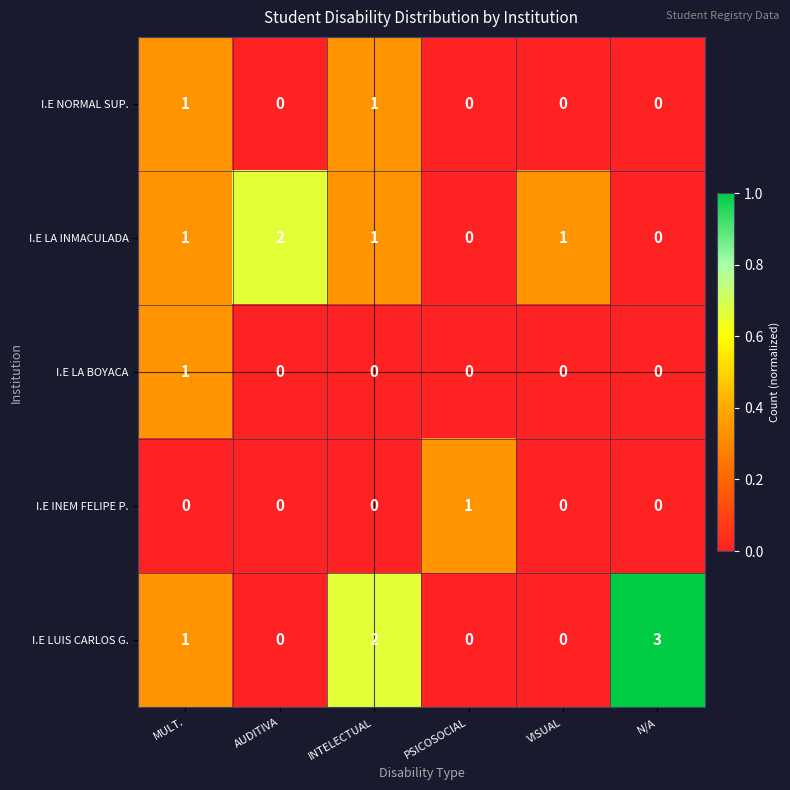

Is it true that I.E LUIS CARLOS G. equals 2 at N/A?

False